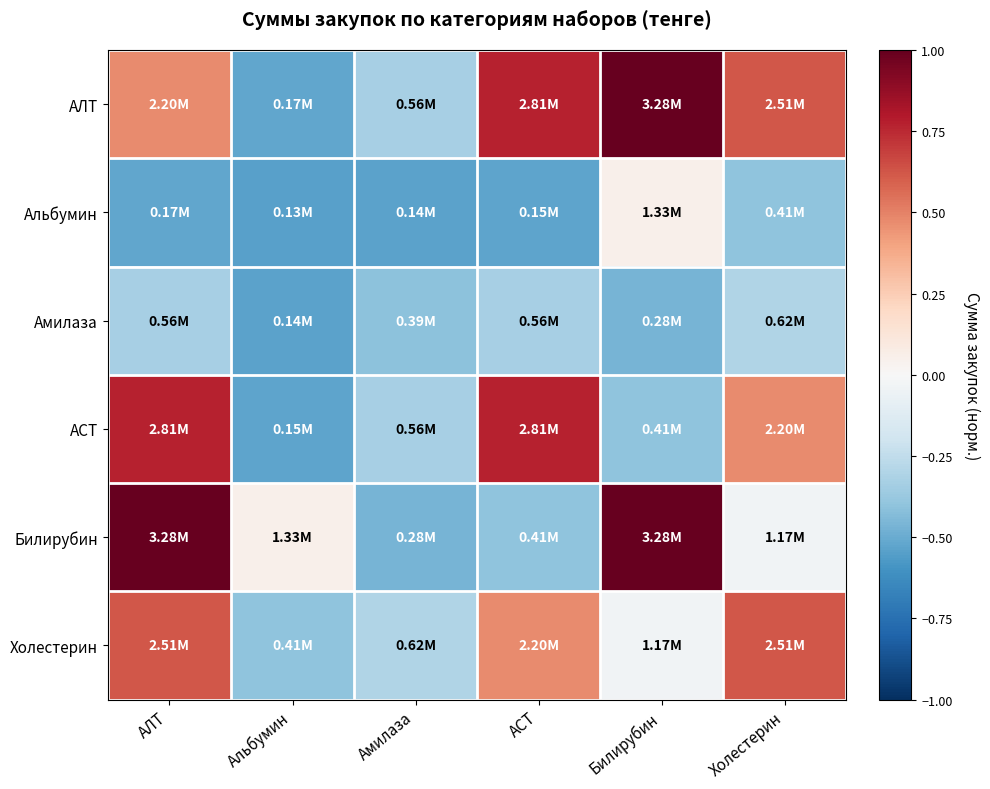

Reading left to right, what are all the values shown in this chart?

АЛТ: АЛТ=0.5	Альбумин=-0.5	Амилаза=-0.3	АСТ=0.8	Билирубин=1.0	Холестерин=0.6
Альбумин: АЛТ=-0.5	Альбумин=-0.5	Амилаза=-0.5	АСТ=-0.5	Билирубин=0.0	Холестерин=-0.4
Амилаза: АЛТ=-0.3	Альбумин=-0.5	Амилаза=-0.4	АСТ=-0.3	Билирубин=-0.5	Холестерин=-0.3
АСТ: АЛТ=0.8	Альбумин=-0.5	Амилаза=-0.3	АСТ=0.8	Билирубин=-0.4	Холестерин=0.5
Билирубин: АЛТ=1.0	Альбумин=0.0	Амилаза=-0.5	АСТ=-0.4	Билирубин=1.0	Холестерин=-0.0
Холестерин: АЛТ=0.6	Альбумин=-0.4	Амилаза=-0.3	АСТ=0.5	Билирубин=-0.0	Холестерин=0.6